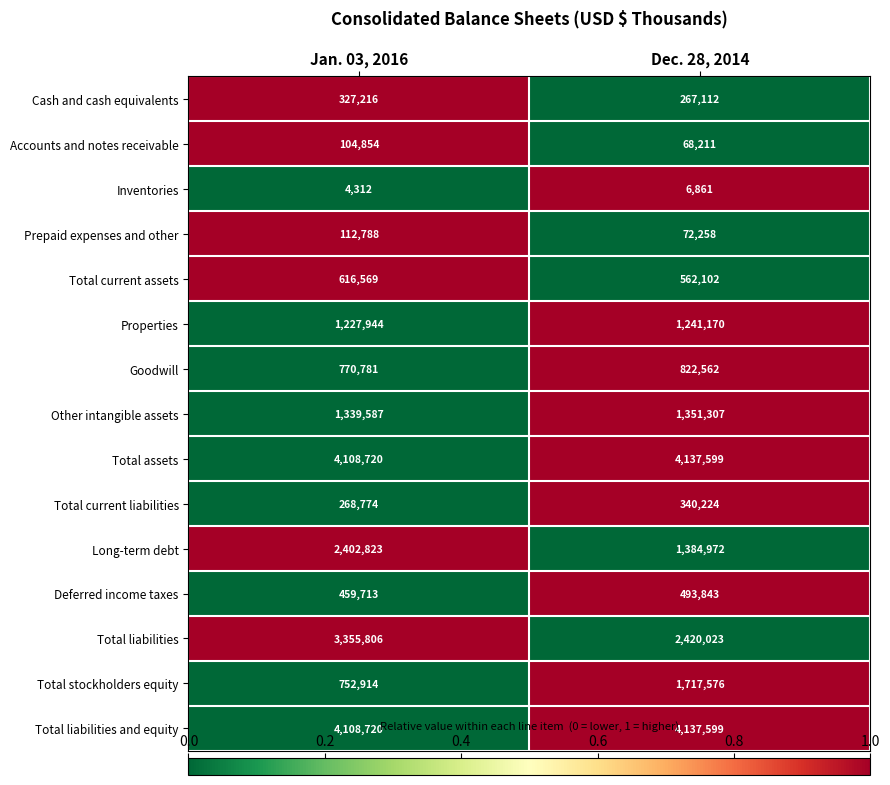

Reading right to left, extract all data points from this chart.

Cash and cash equivalents: Dec. 28, 2014=267112	Jan. 03, 2016=327216
Accounts and notes receivable: Dec. 28, 2014=68211	Jan. 03, 2016=104854
Inventories: Dec. 28, 2014=6861	Jan. 03, 2016=4312
Prepaid expenses and other: Dec. 28, 2014=72258	Jan. 03, 2016=112788
Total current assets: Dec. 28, 2014=562102	Jan. 03, 2016=616569
Properties: Dec. 28, 2014=1241170	Jan. 03, 2016=1227944
Goodwill: Dec. 28, 2014=822562	Jan. 03, 2016=770781
Other intangible assets: Dec. 28, 2014=1351307	Jan. 03, 2016=1339587
Total assets: Dec. 28, 2014=4137599	Jan. 03, 2016=4108720
Total current liabilities: Dec. 28, 2014=340224	Jan. 03, 2016=268774
Long-term debt: Dec. 28, 2014=1384972	Jan. 03, 2016=2402823
Deferred income taxes: Dec. 28, 2014=493843	Jan. 03, 2016=459713
Total liabilities: Dec. 28, 2014=2420023	Jan. 03, 2016=3355806
Total stockholders equity: Dec. 28, 2014=1717576	Jan. 03, 2016=752914
Total liabilities and equity: Dec. 28, 2014=4137599	Jan. 03, 2016=4108720